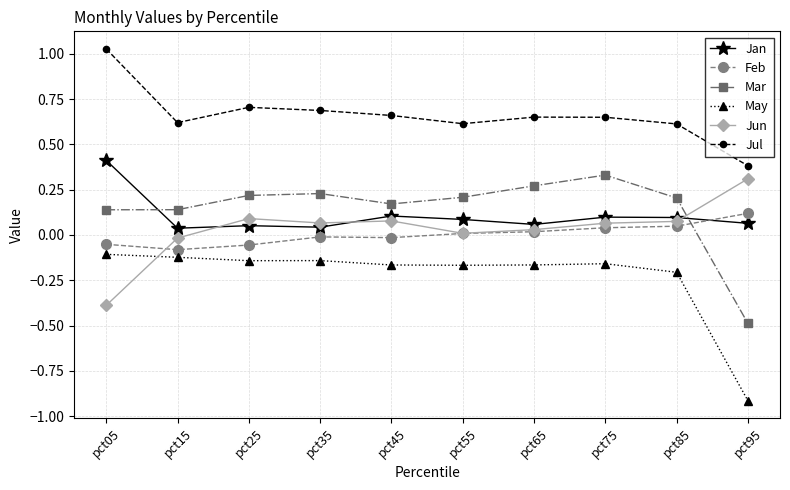

True or false: May and Jan cross at least once.

False